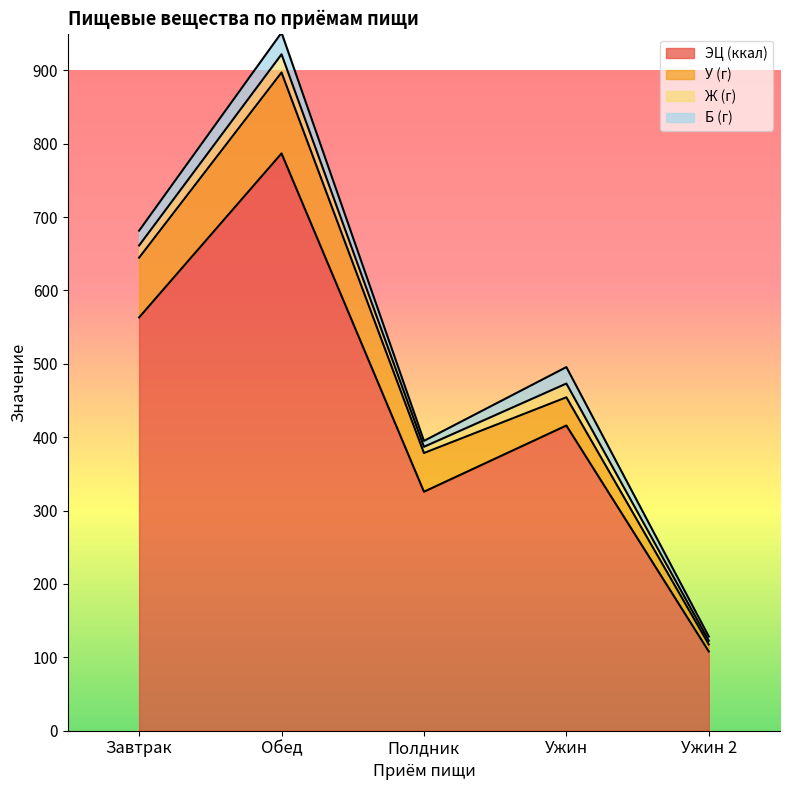

Is the value of У (г) at Ужин greater than the value of ЭЦ (ккал) at Полдник?

No